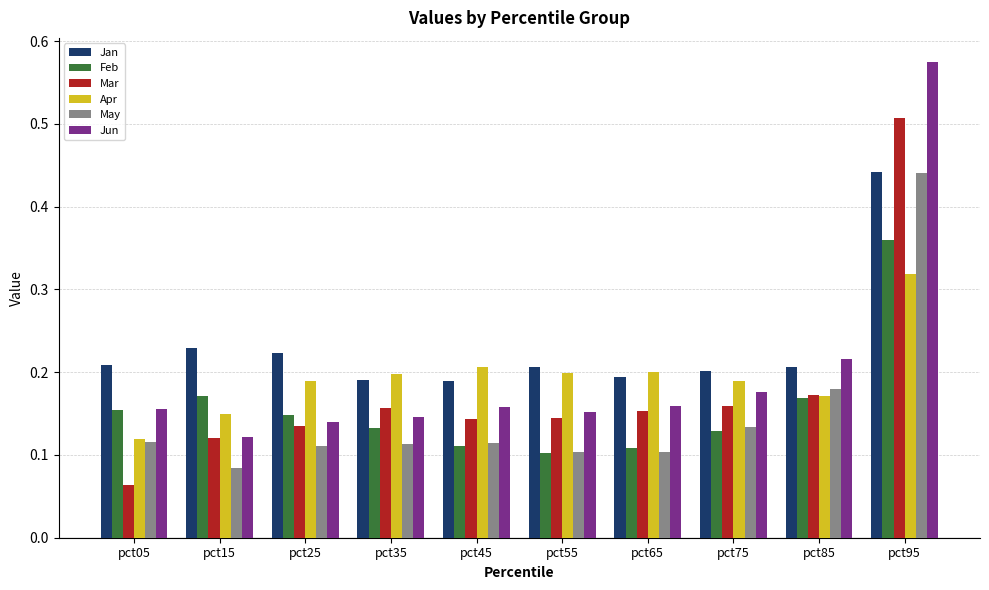

How many bars are there in total?

60